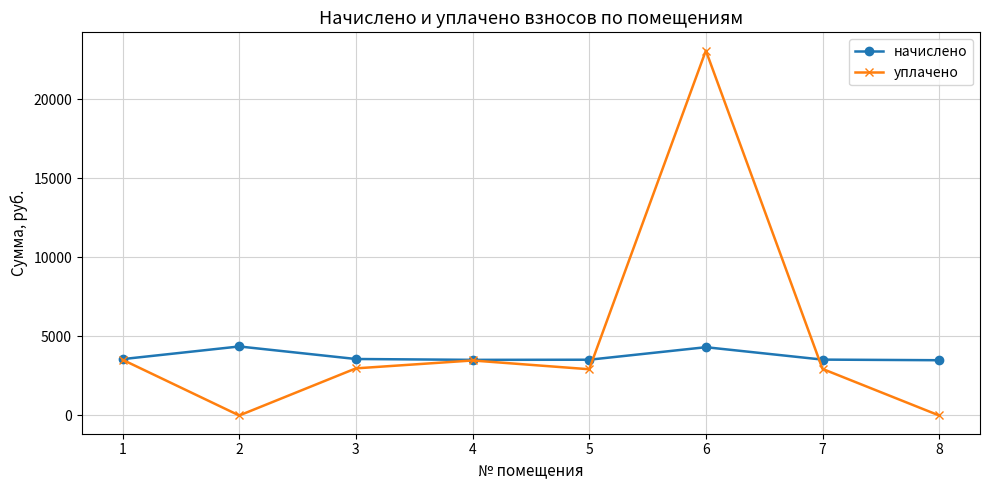

What is the total value across all series at 3?

6551.3